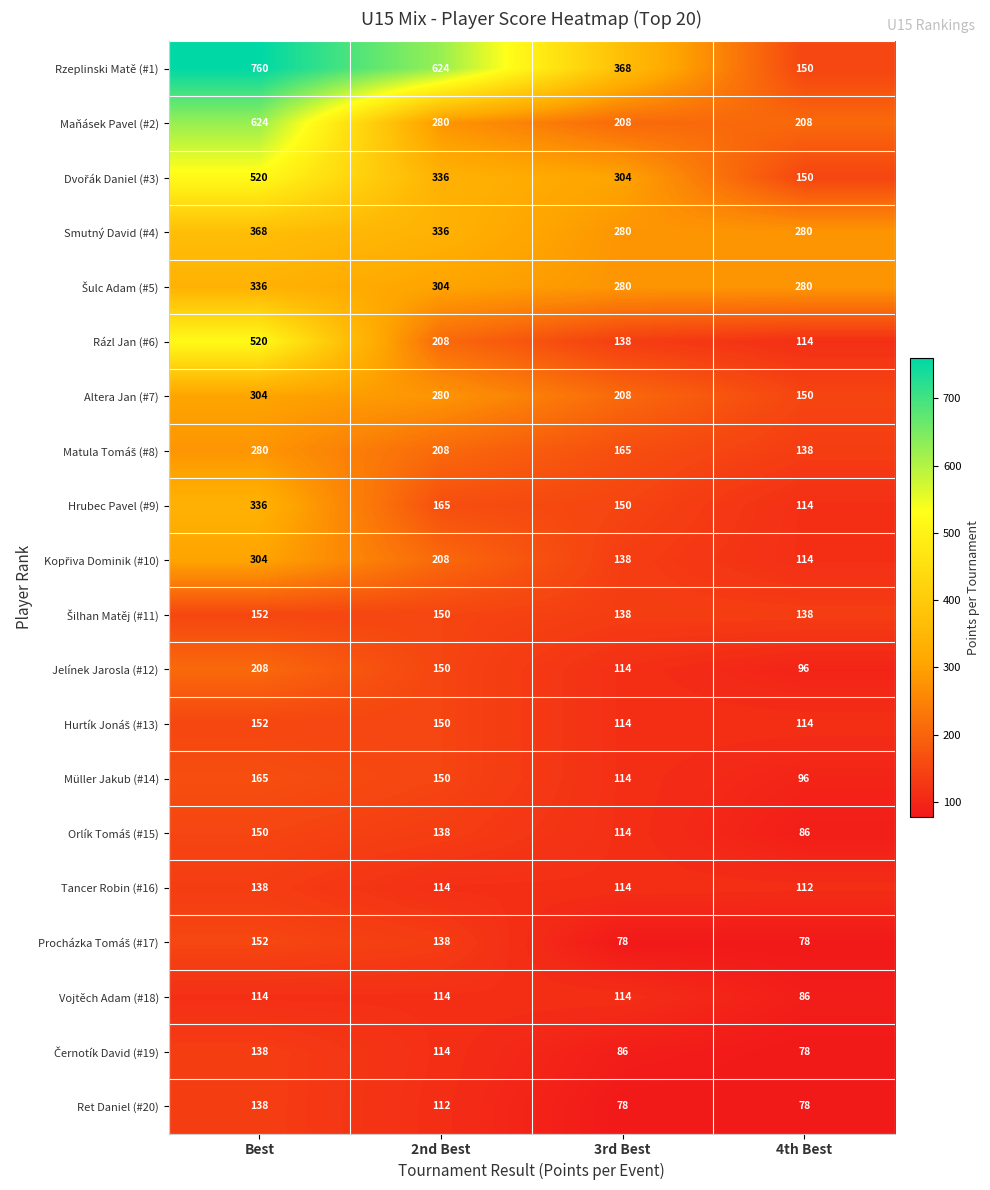

The value of Maňásek Pavel (#2) at 4th Best is 208. True or false?

True